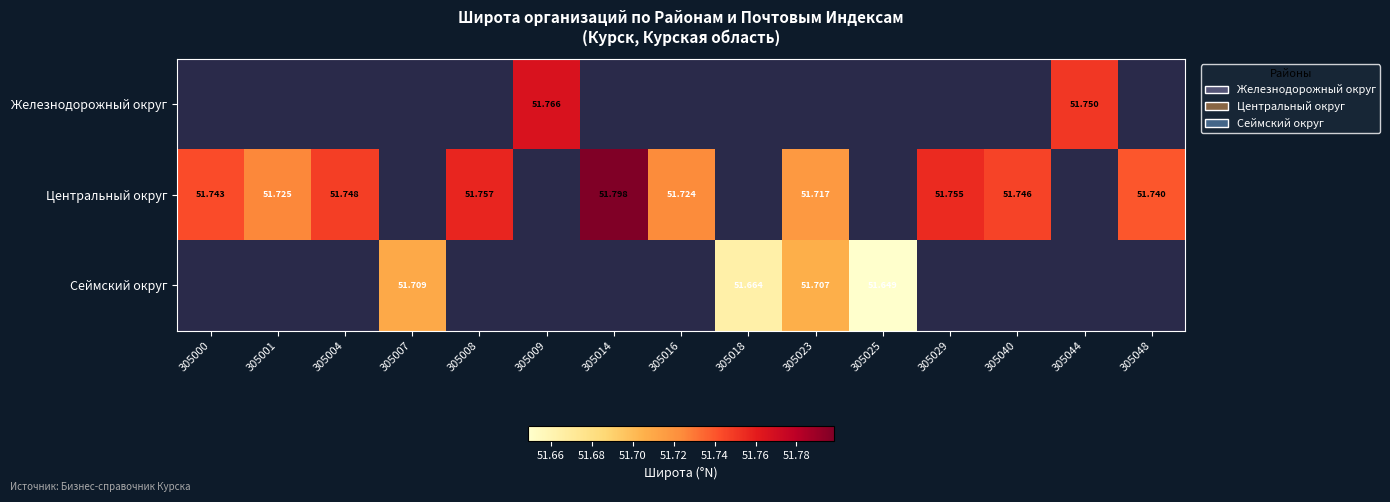

The value of Сеймский округ at 305007 is 91.7. True or false?

False